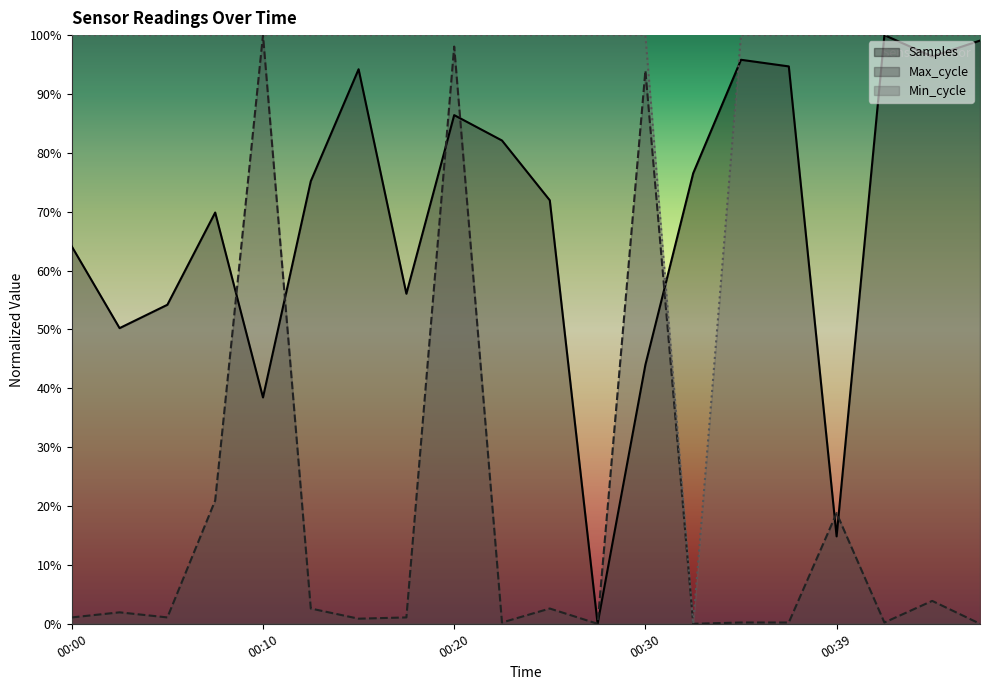

Which series has the largest total across all categories?

Min_cycle